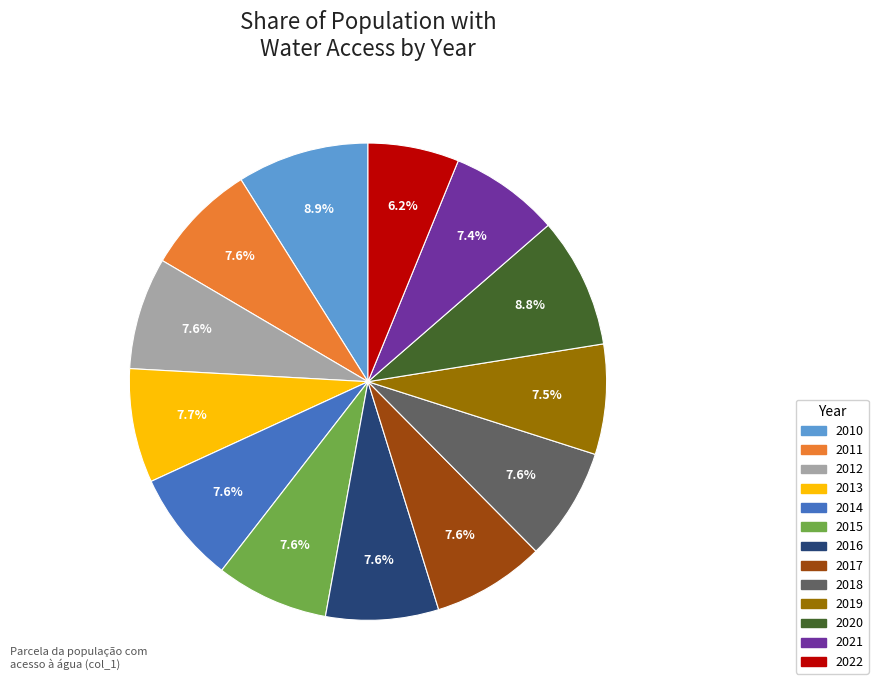

Does 2018 represent more than half of the total?

No